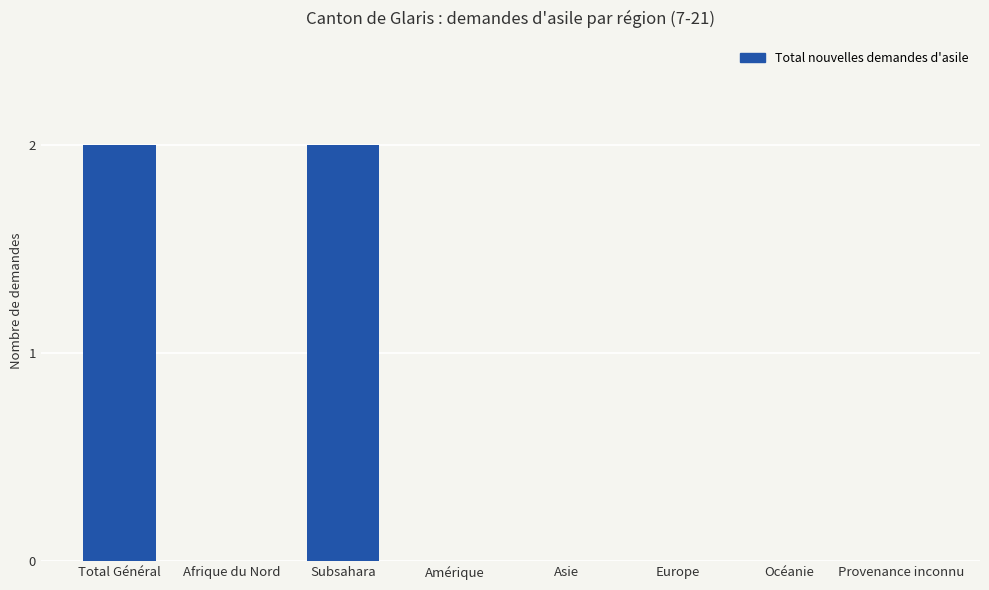

Is it true that the value at Océanie is 0?

True